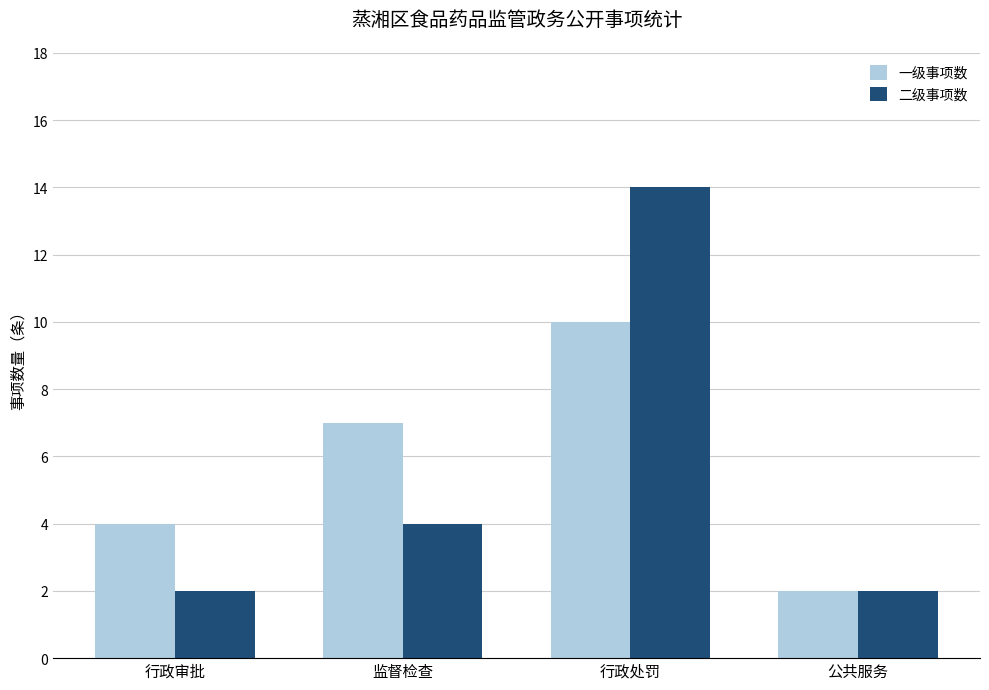

What is the maximum value for 二级事项数?

14